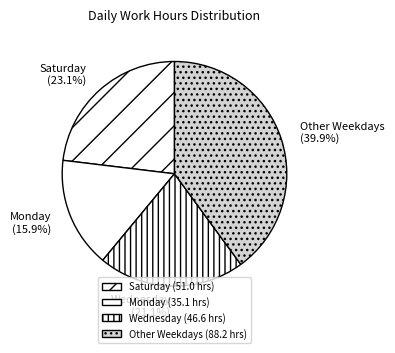

Is there a majority slice in this chart?

No